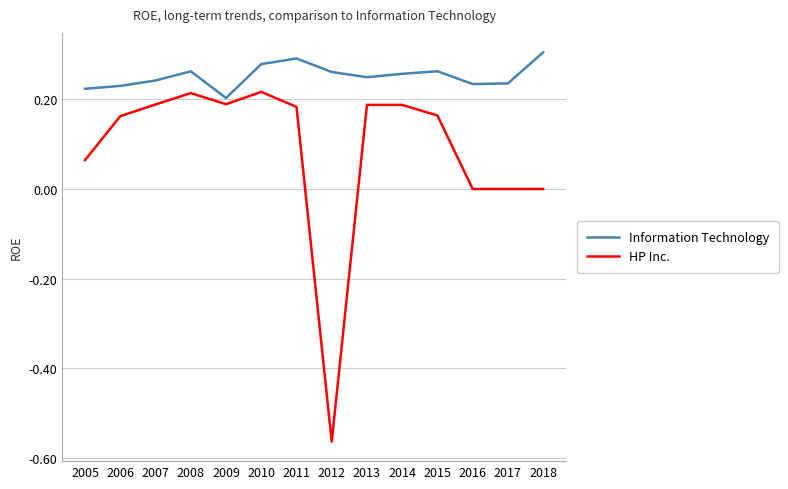

List the series in order of their overall mean, highest first.

Information Technology, HP Inc.